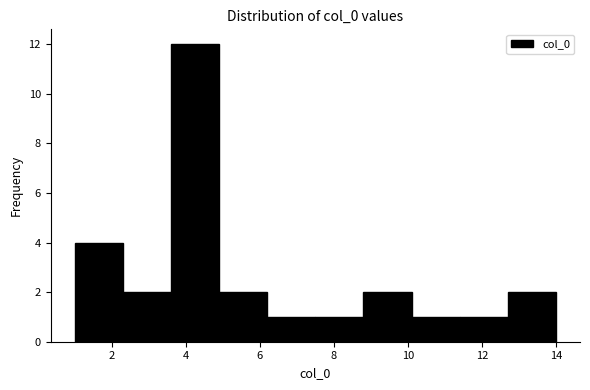

Reading left to right, list every bar in this chart as the range it spans on the x-axis followed by its height. Neither the bar edges nor the heights are printed on the chart, so give them approximately, as read against the axes.

1.0 to 2.3: 4
2.3 to 3.6: 2
3.6 to 4.9: 12
4.9 to 6.2: 2
6.2 to 7.5: 1
7.5 to 8.8: 1
8.8 to 10.1: 2
10.1 to 11.4: 1
11.4 to 12.7: 1
12.7 to 14.0: 2